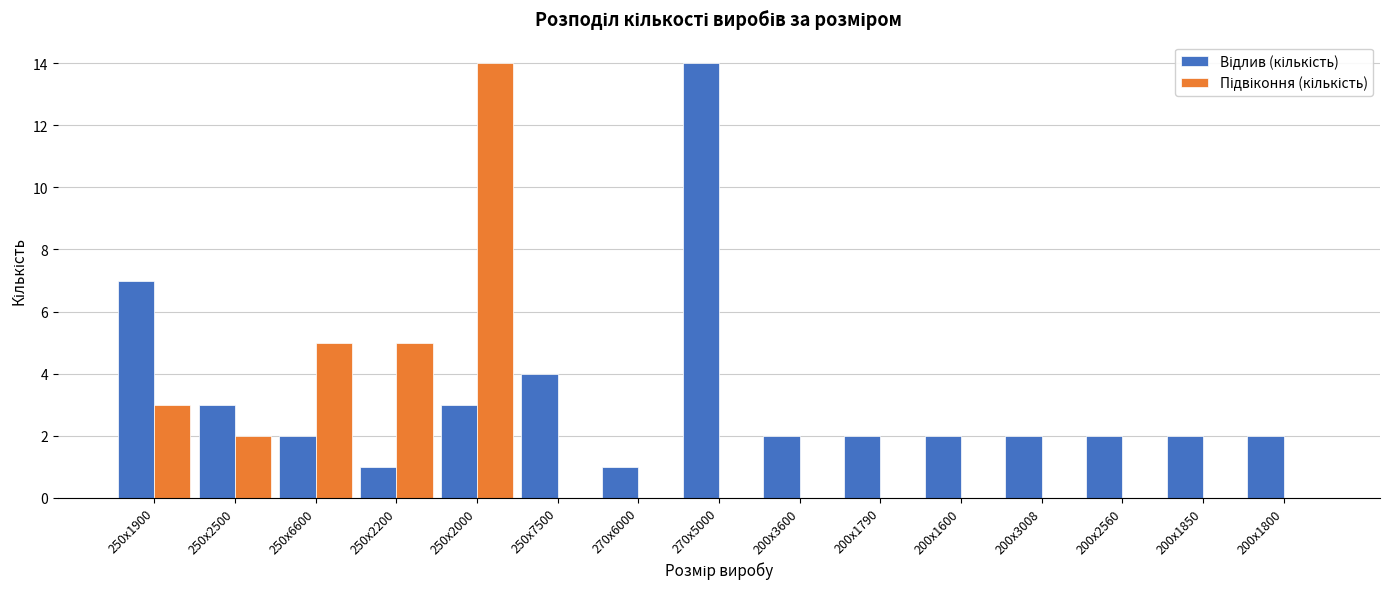

What is the total value across all series at 250х1900?

10